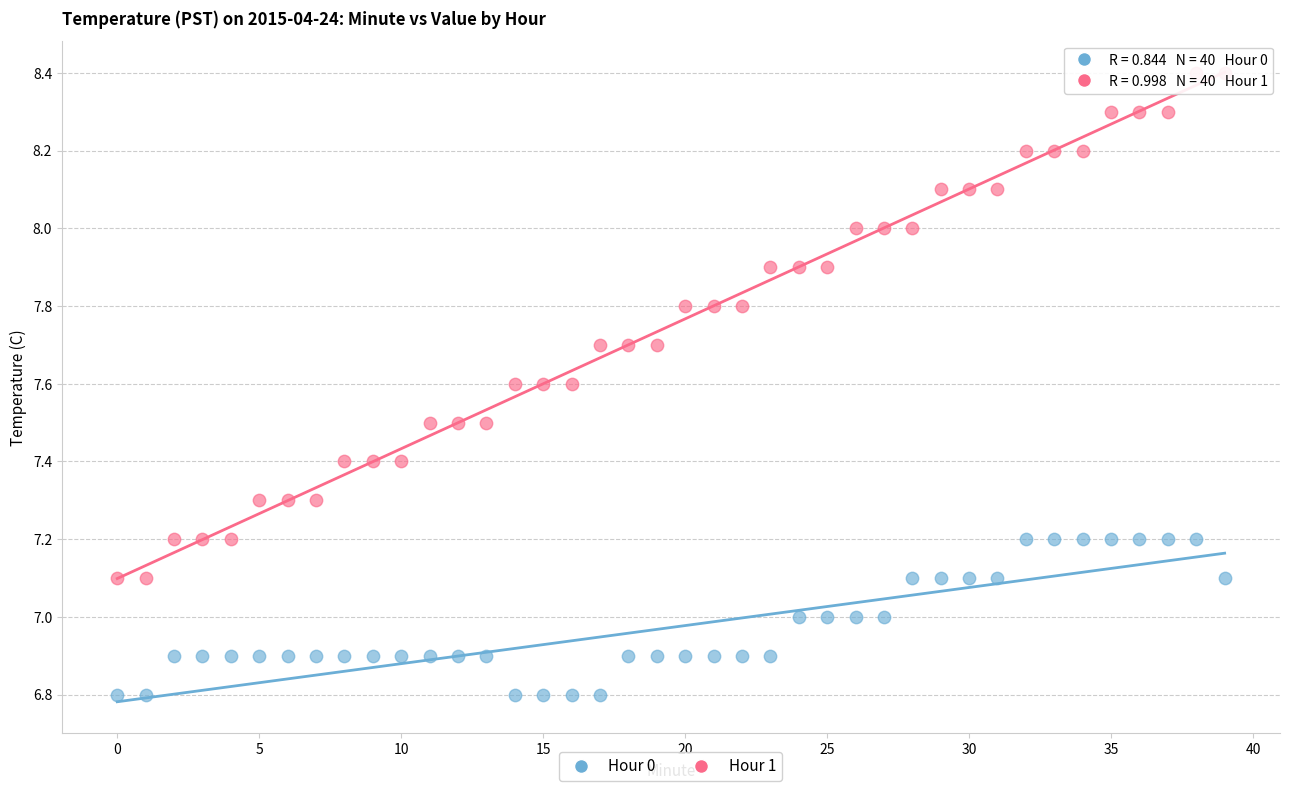

Which series has the largest Y range (max minus min)?

Hour 1